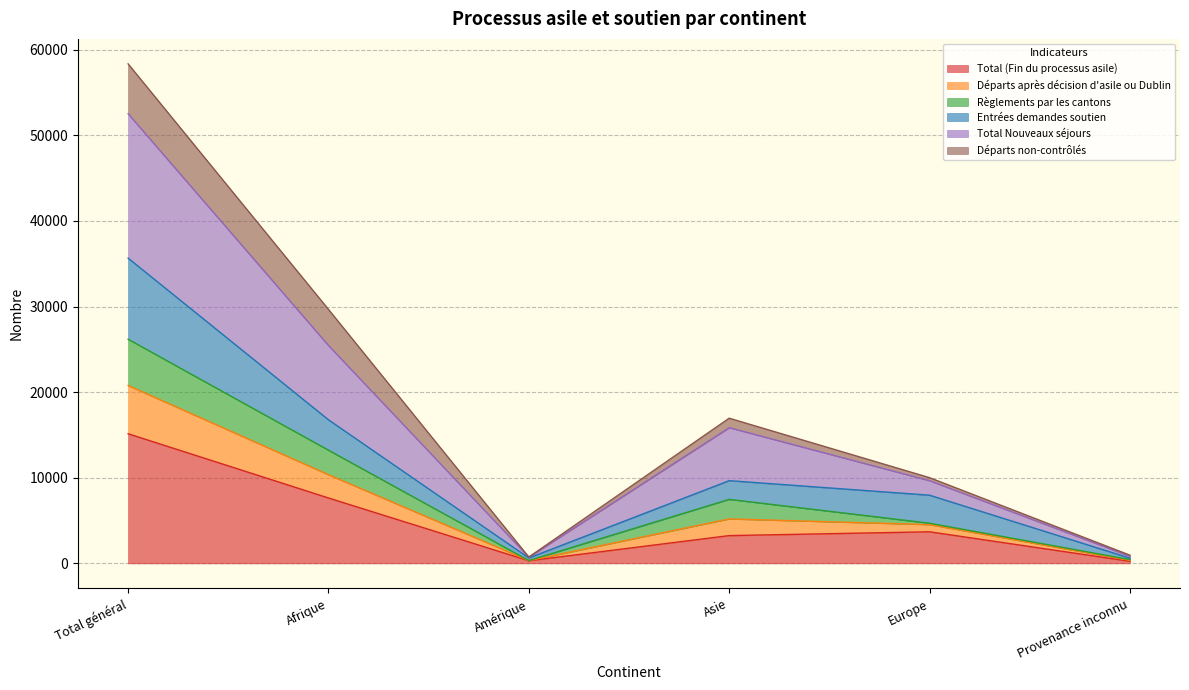

What is the maximum value for Total (Fin du processus asile)?

15143